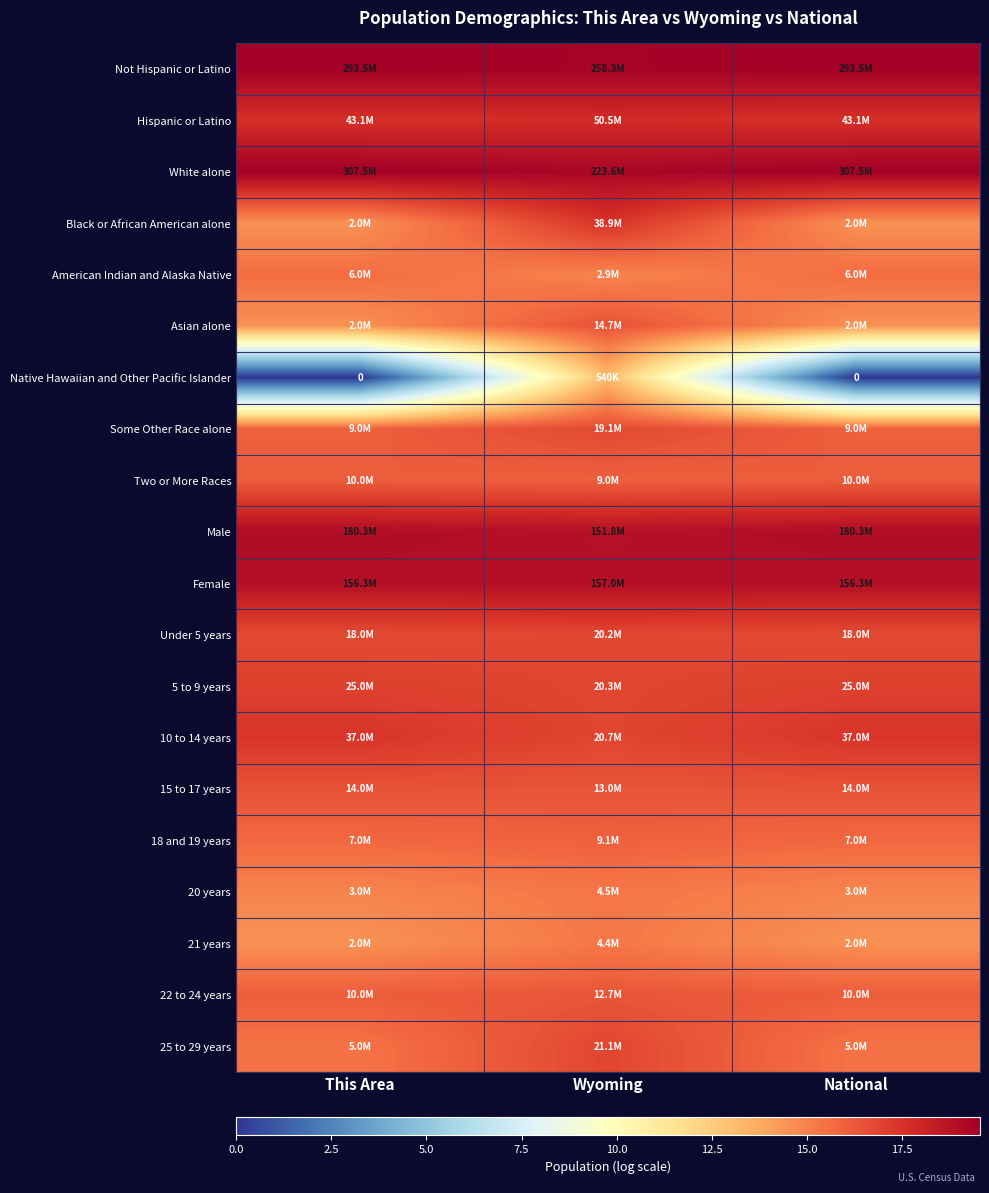

Is the value of Native Hawaiian and Other Pacific Islander at Wyoming greater than the value of Black or African American alone at This Area?

No